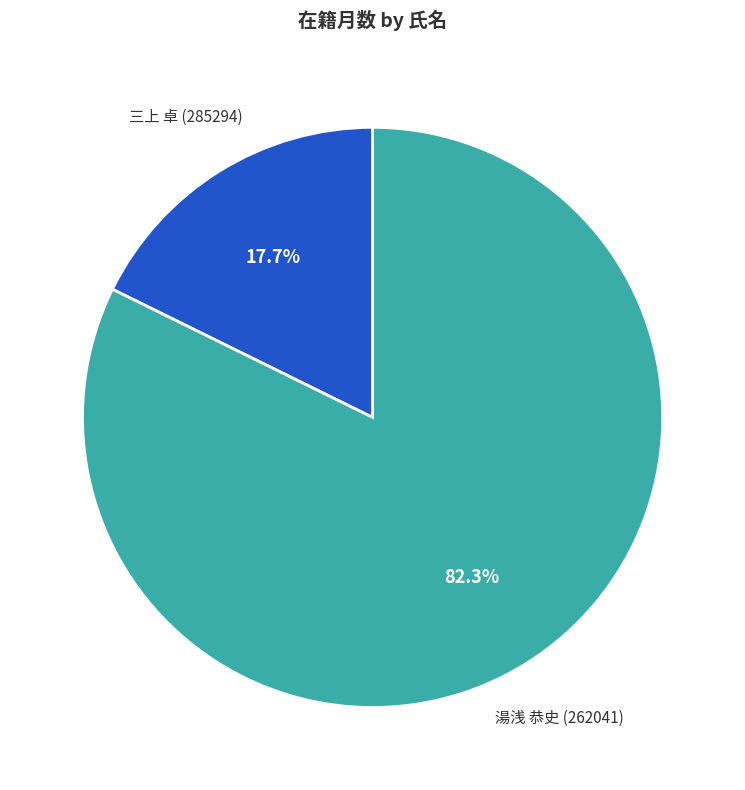

To the nearest percent, what is the difference between the largest and smallest slice percentages?

65%